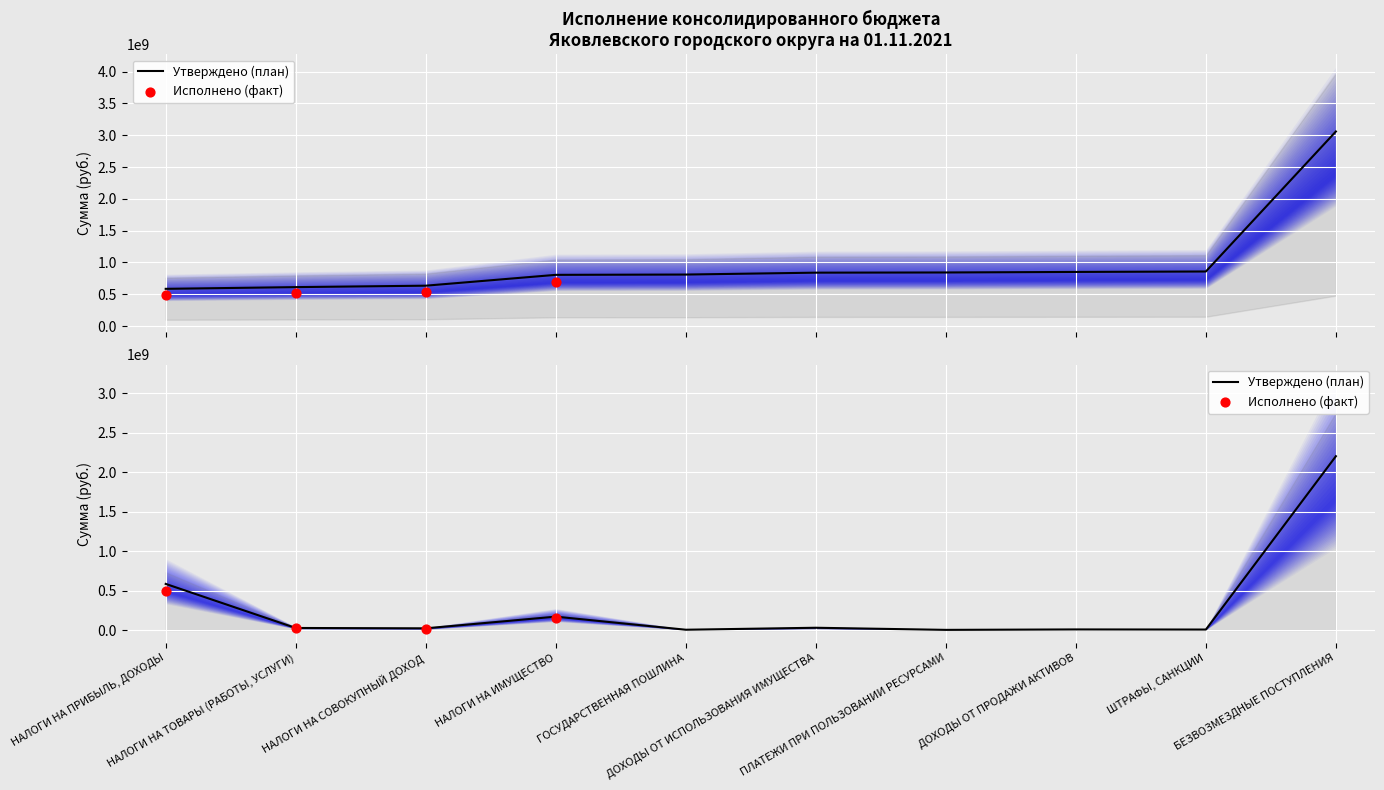

What is the change in value from ПЛАТЕЖИ ПРИ ПОЛЬЗОВАНИИ РЕСУРСАМИ to ДОХОДЫ ОТ ПРОДАЖИ АКТИВОВ?

+5610000